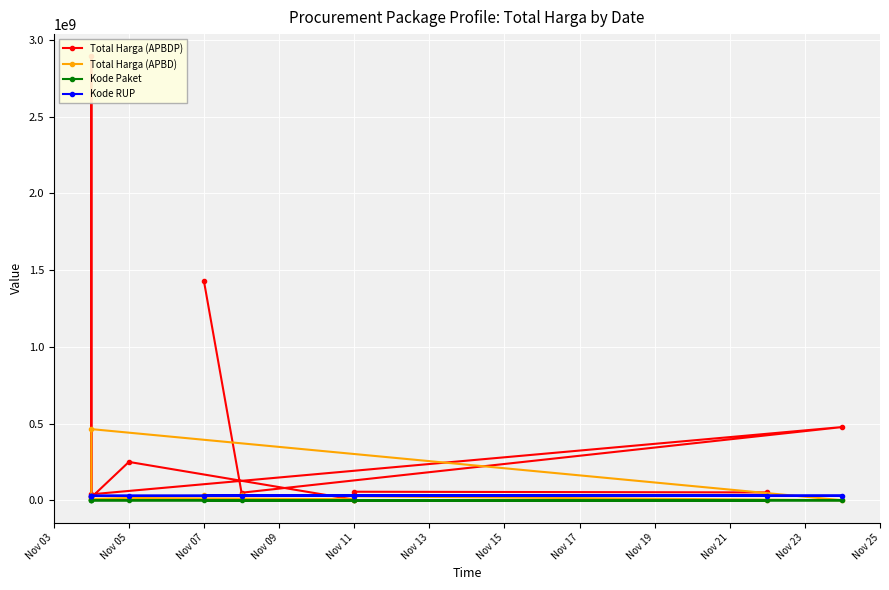

How many lines are shown in the chart?

4